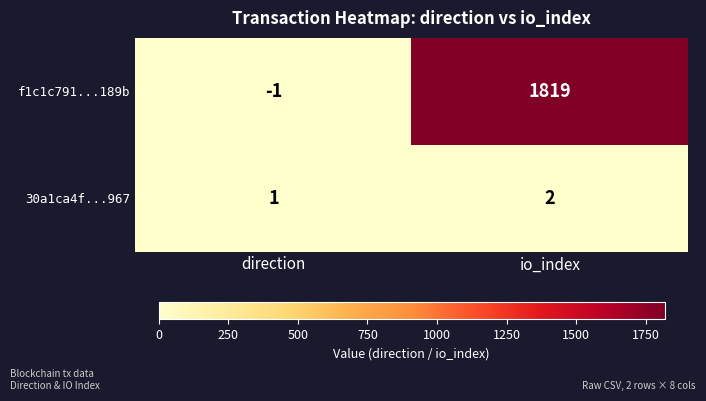

What is the highest value of the f1c1c791...189b series?

1819